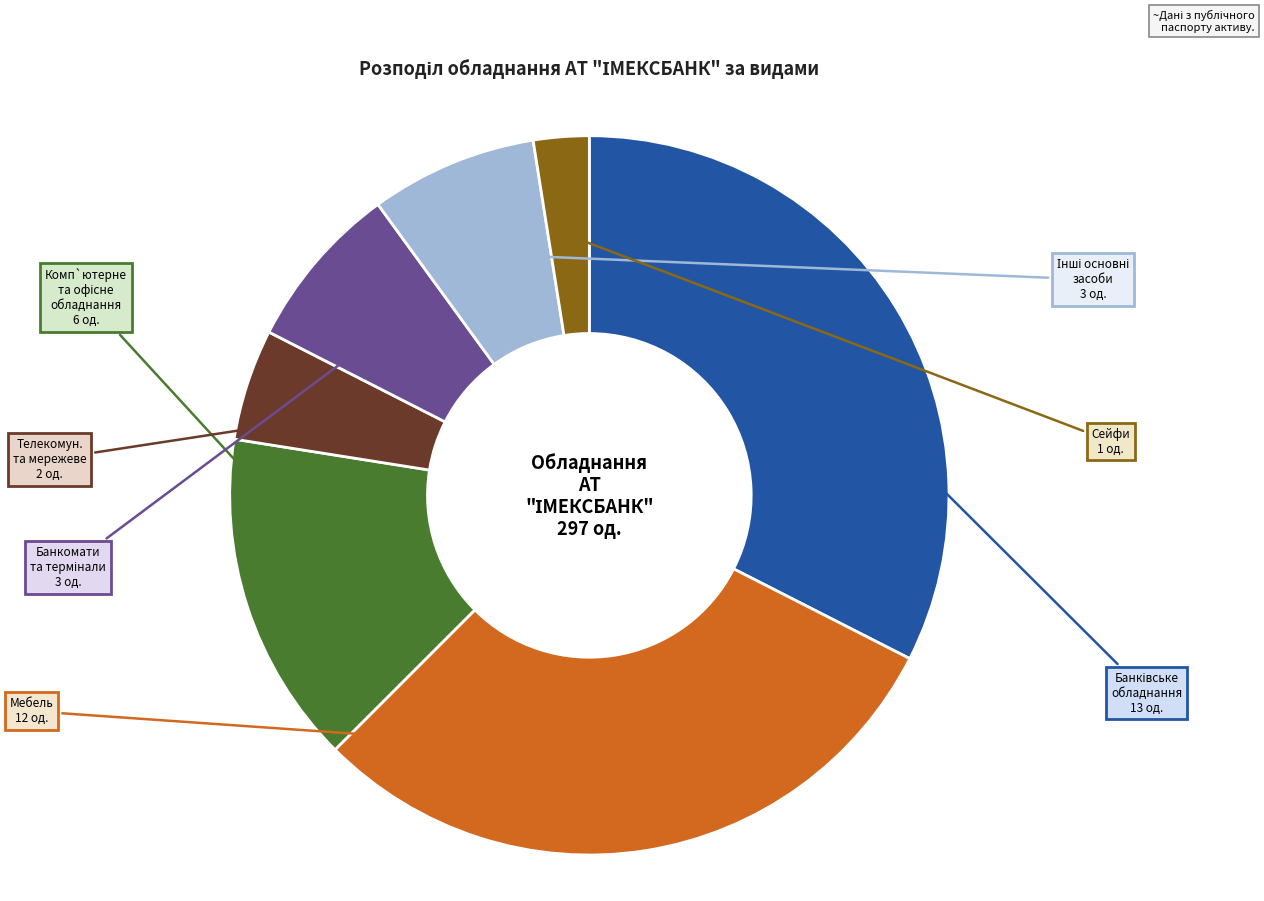

Does any single category account for the majority?

No